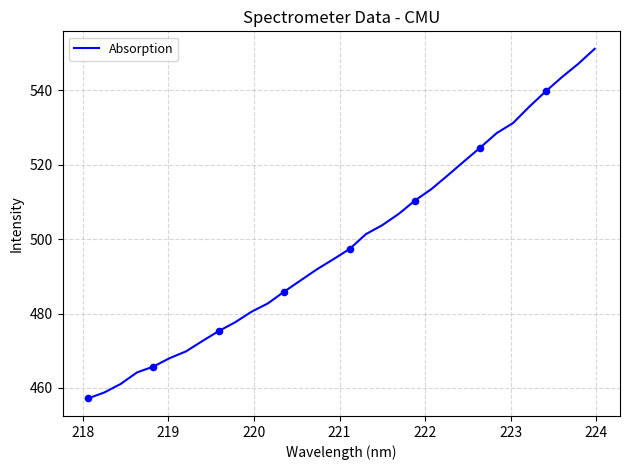

What is the greatest value displayed?

551.2